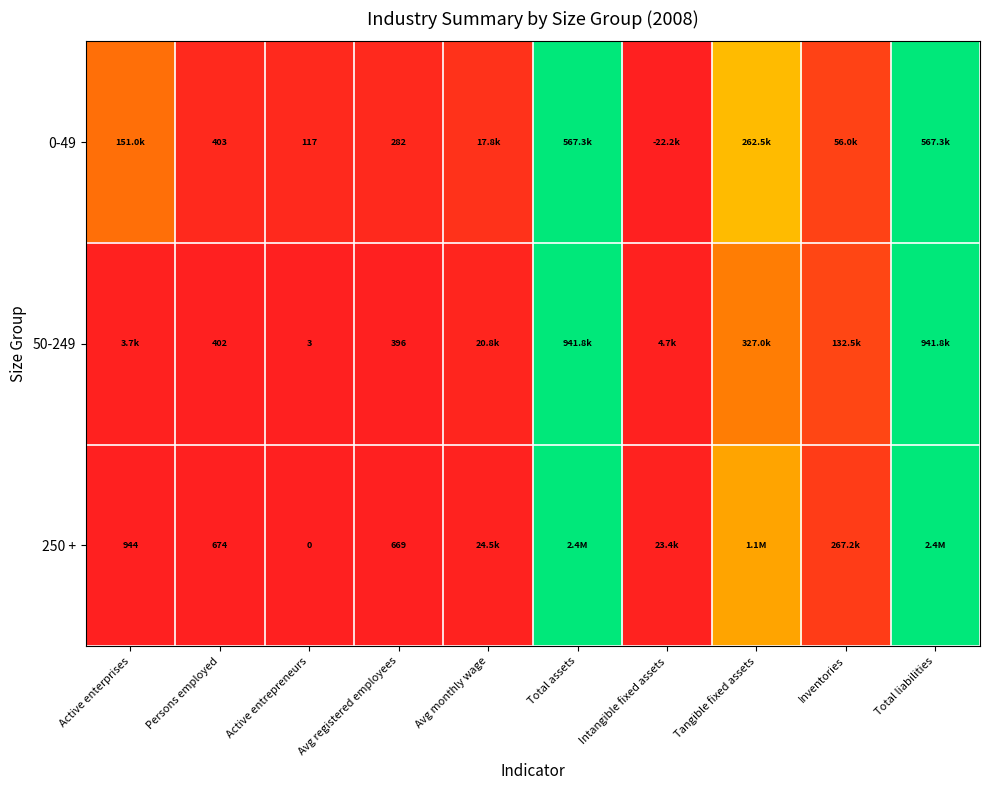

Is the value of 250 + at Active entrepreneurs greater than the value of 50-249 at Active entrepreneurs?

No